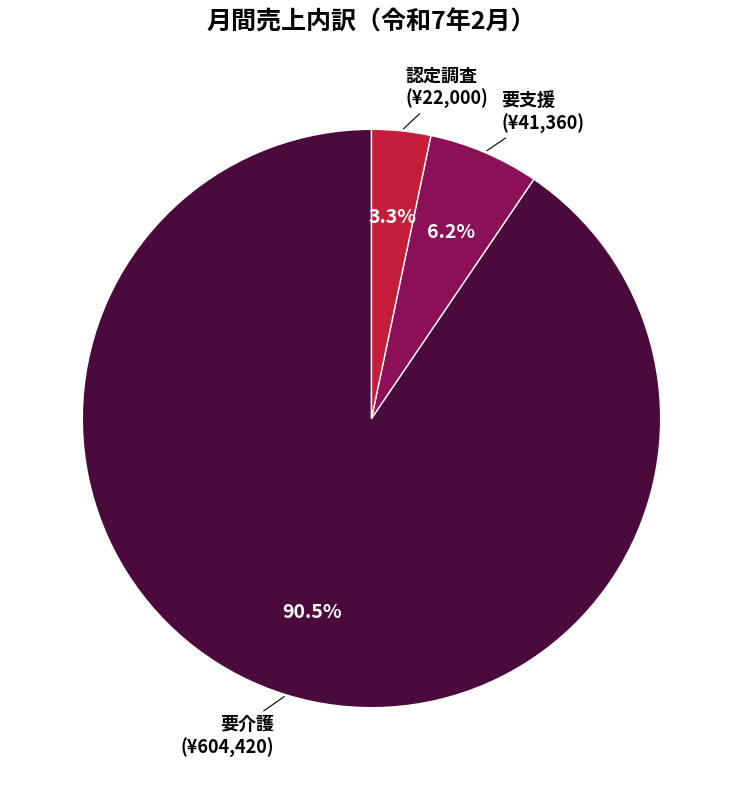

Count the number of slices in the pie.

3